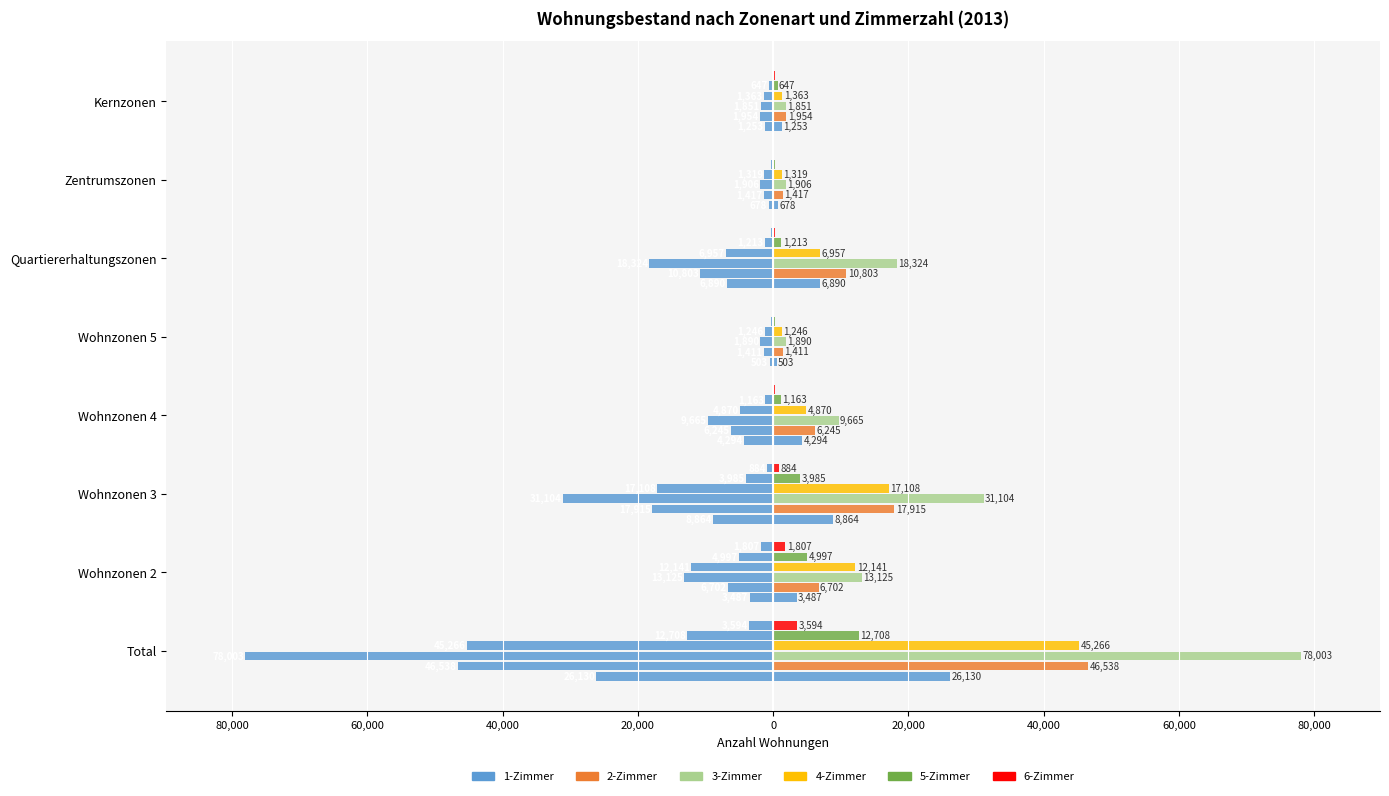

True or false: 2-Zimmer has a value of 1954 at Kernzonen.

True